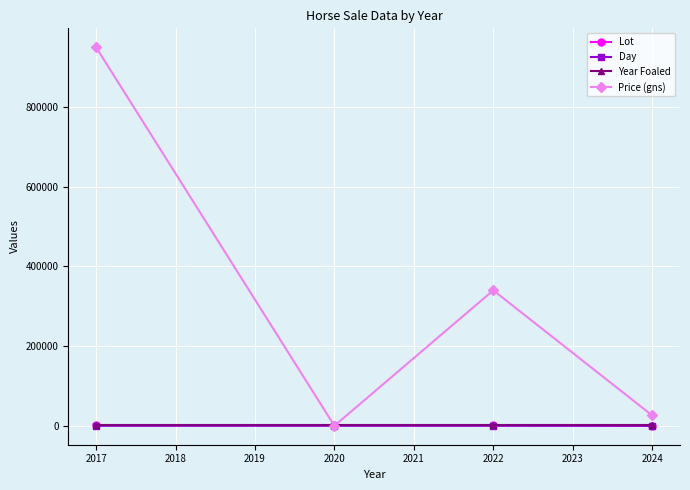

What is the highest value of the Price (gns) series?

950000